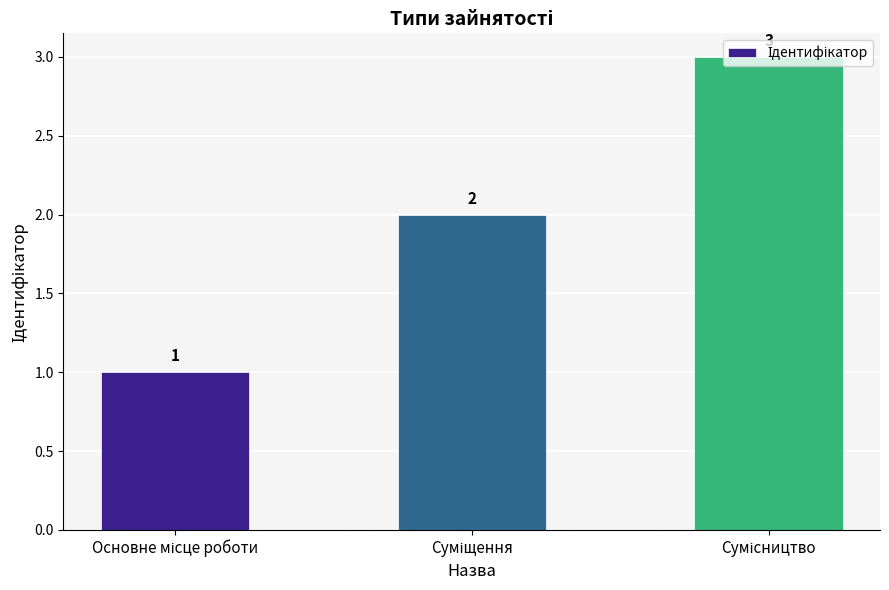

What is the value of the 1st bar from the left?

1